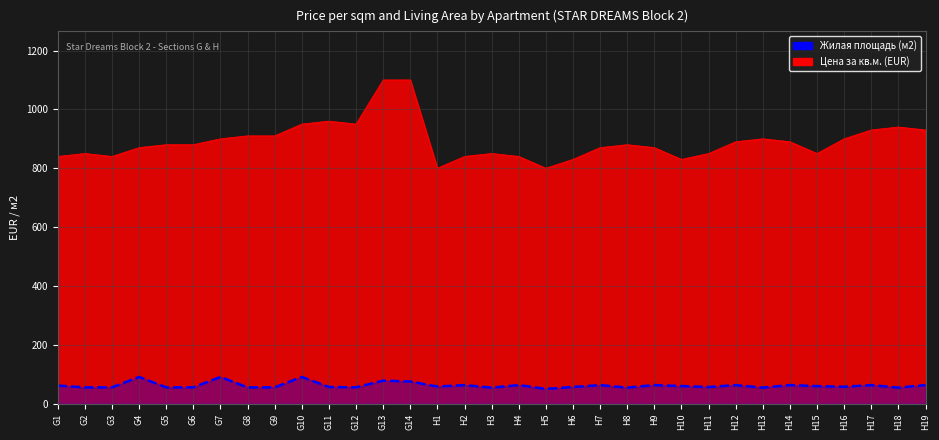

How many values are below 58?

16